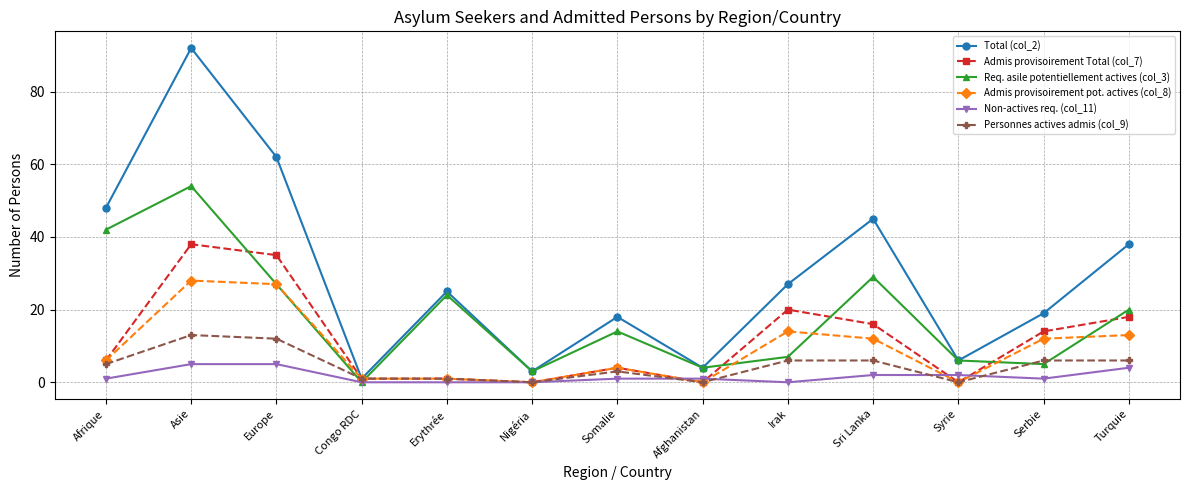

What is the label of the 6th point from the right?

Afghanistan